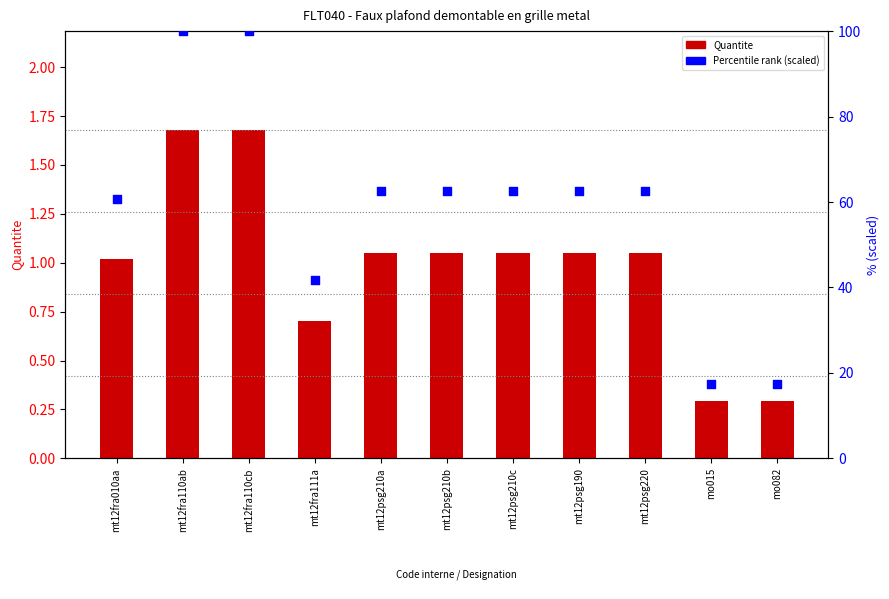

Which series has the largest total across all categories?

Percentile rank (scaled)